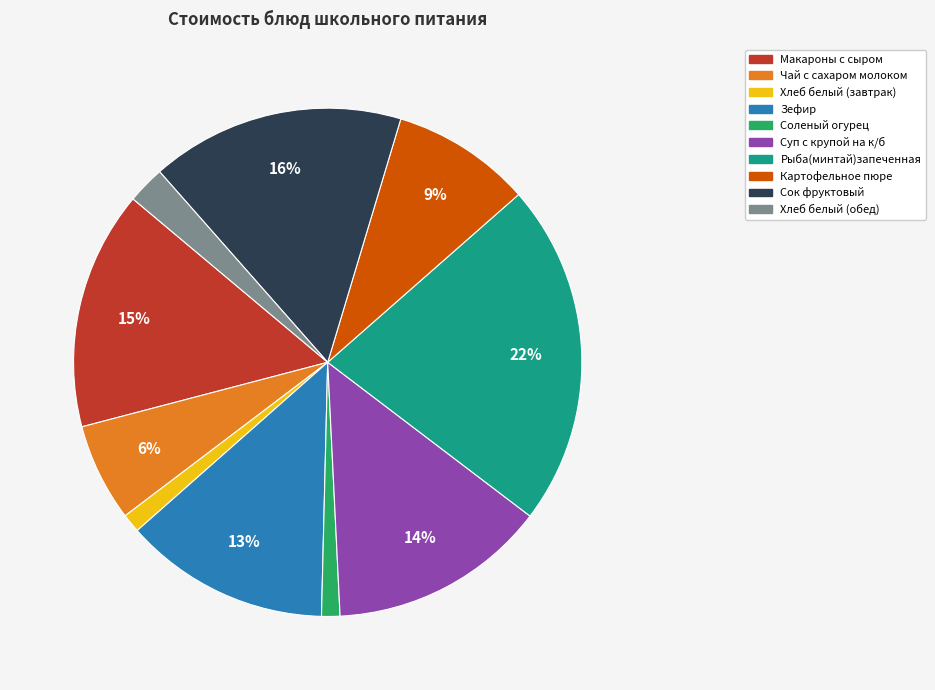

Count the number of slices in the pie.

10